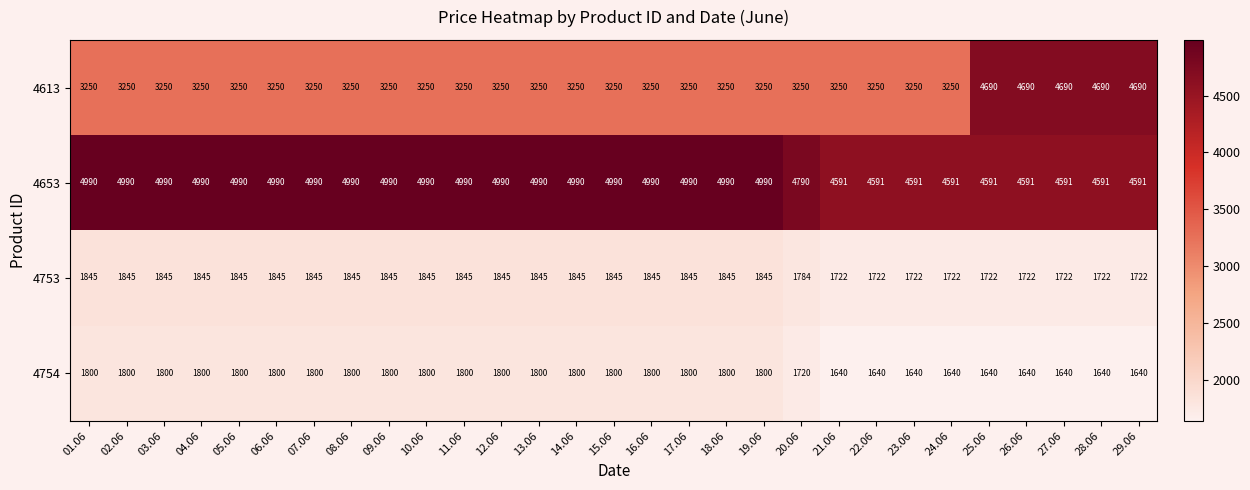

Where is 4753 nearest to the value 1783?

20.06